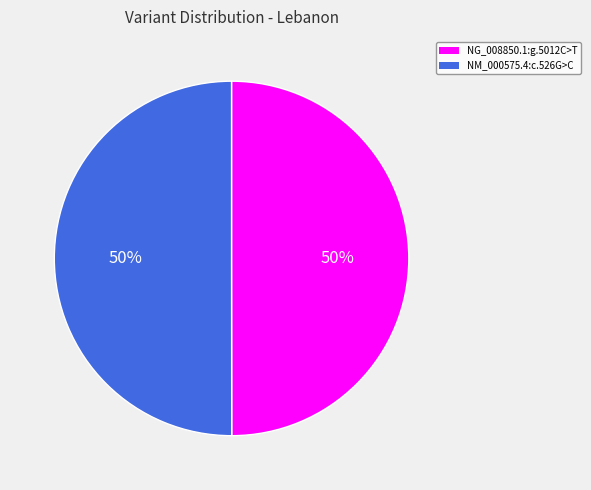

Is it true that NG_008850.1:g.5012C>T is 64% of the pie?

False